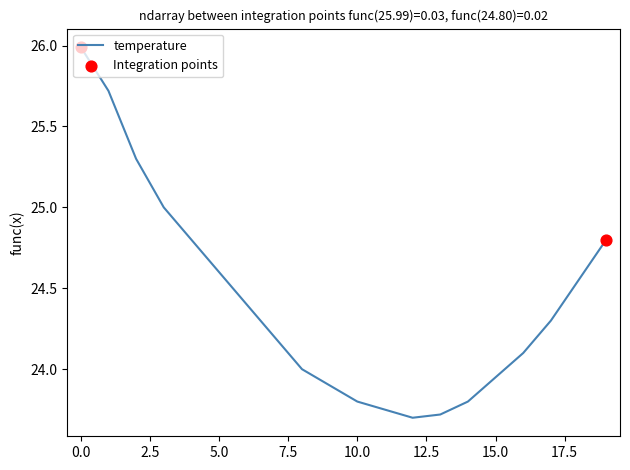

What is the greatest value displayed?

26.0